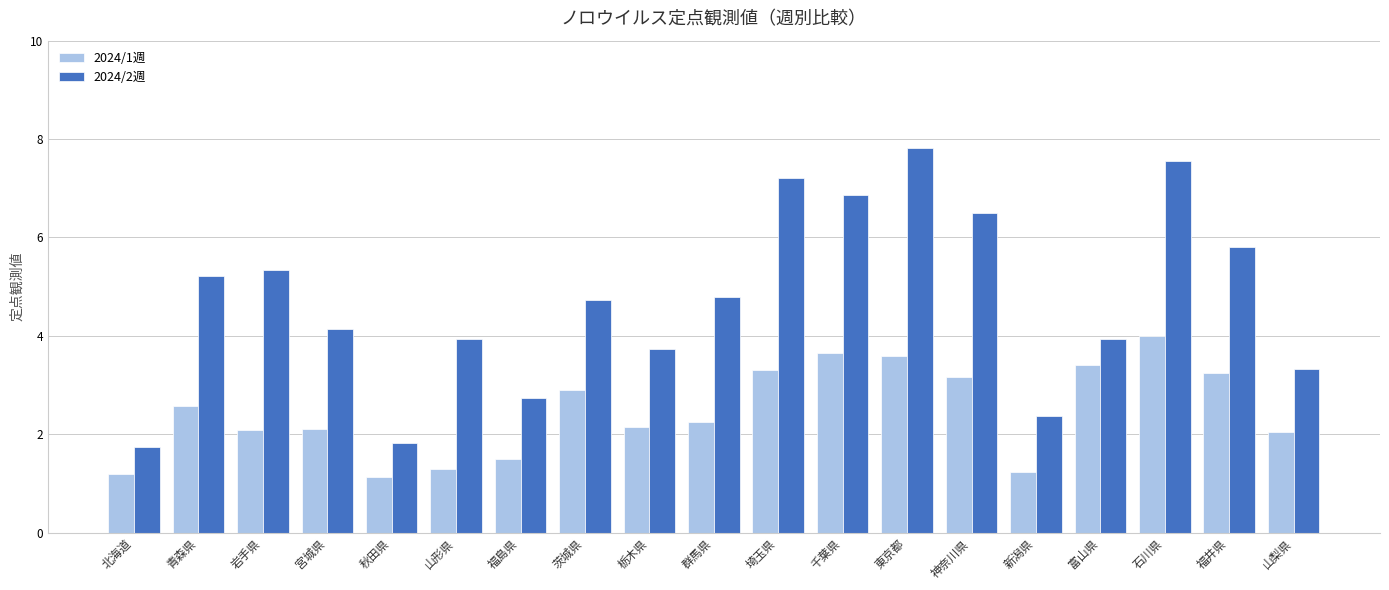

What is the greatest value displayed?

7.8